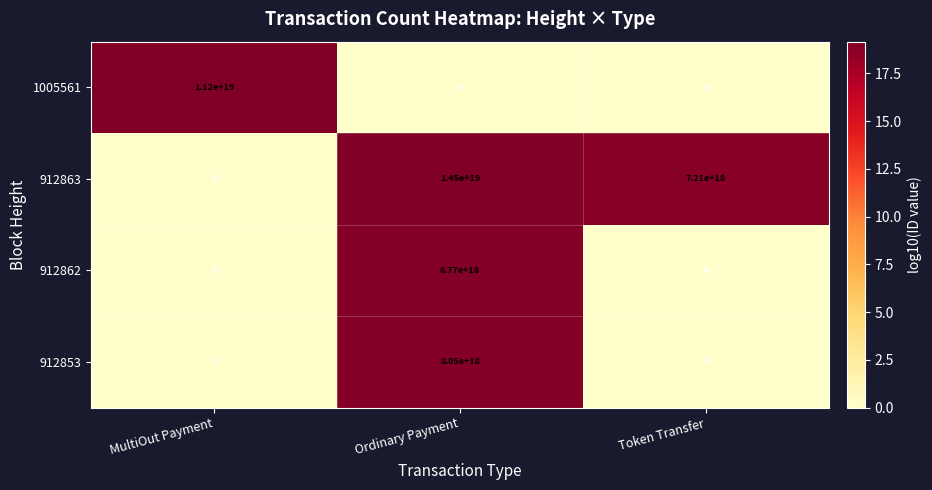

Which series has the widest spread of values?

912863